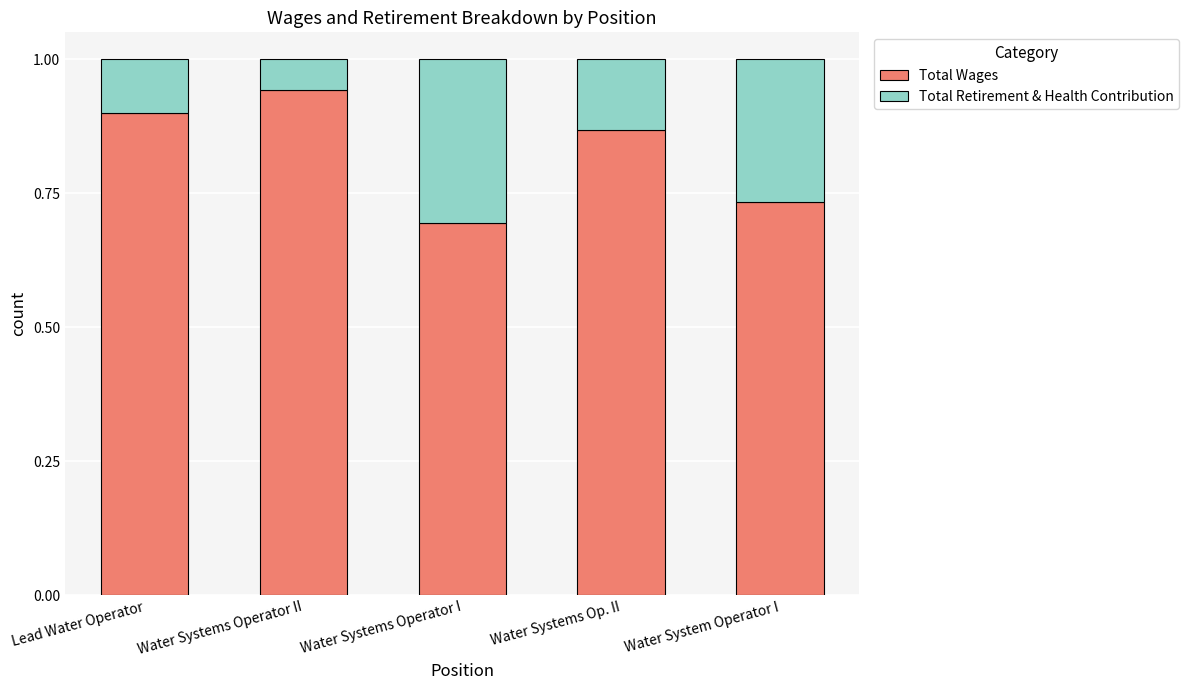

What is the total value across all series at Water System Operator I?

1.0